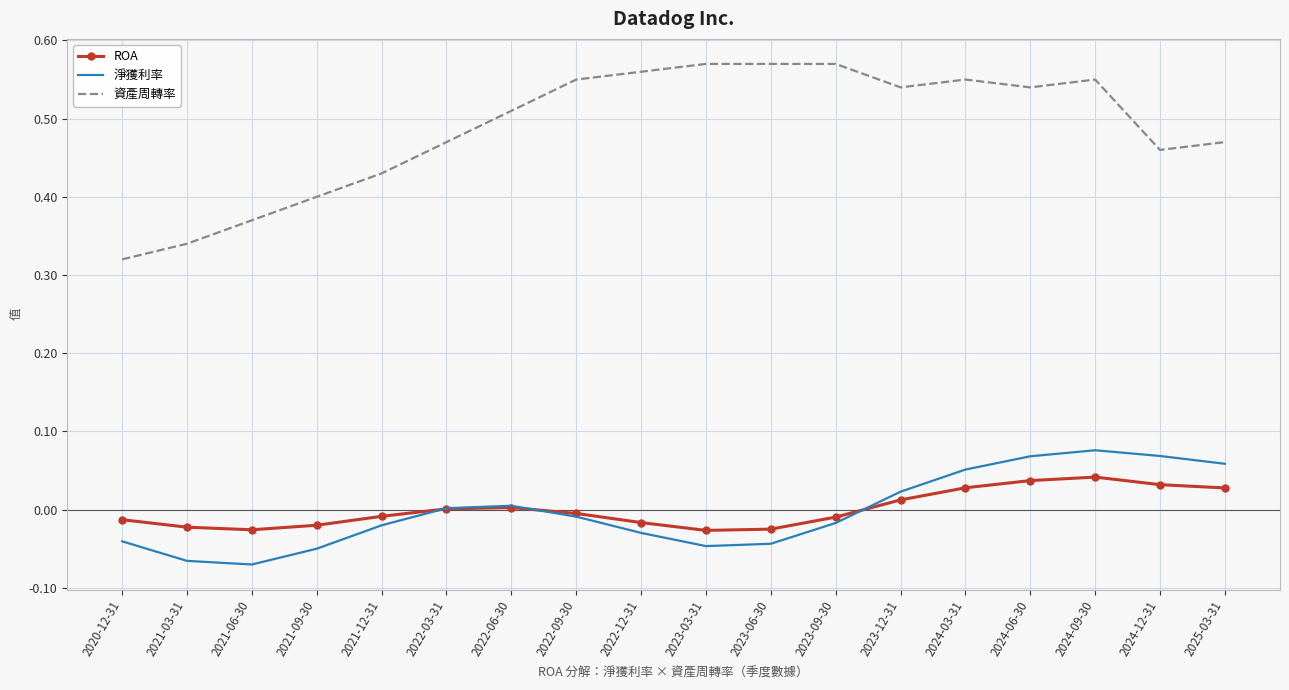

True or false: 資產周轉率 and ROA cross at least once.

False